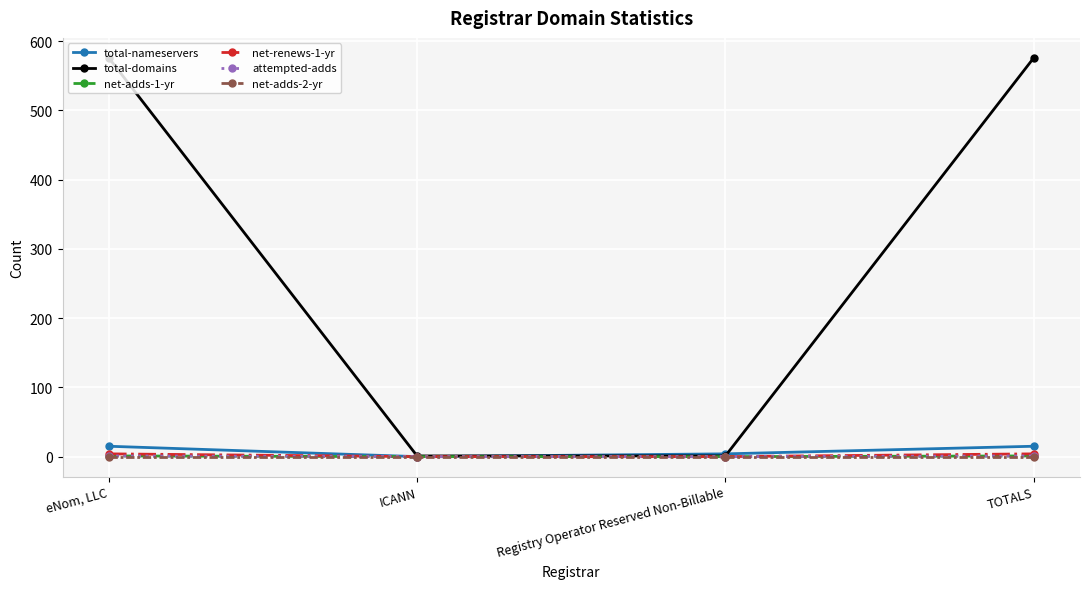

True or false: net-renews-1-yr has a value of 4 at TOTALS.

True